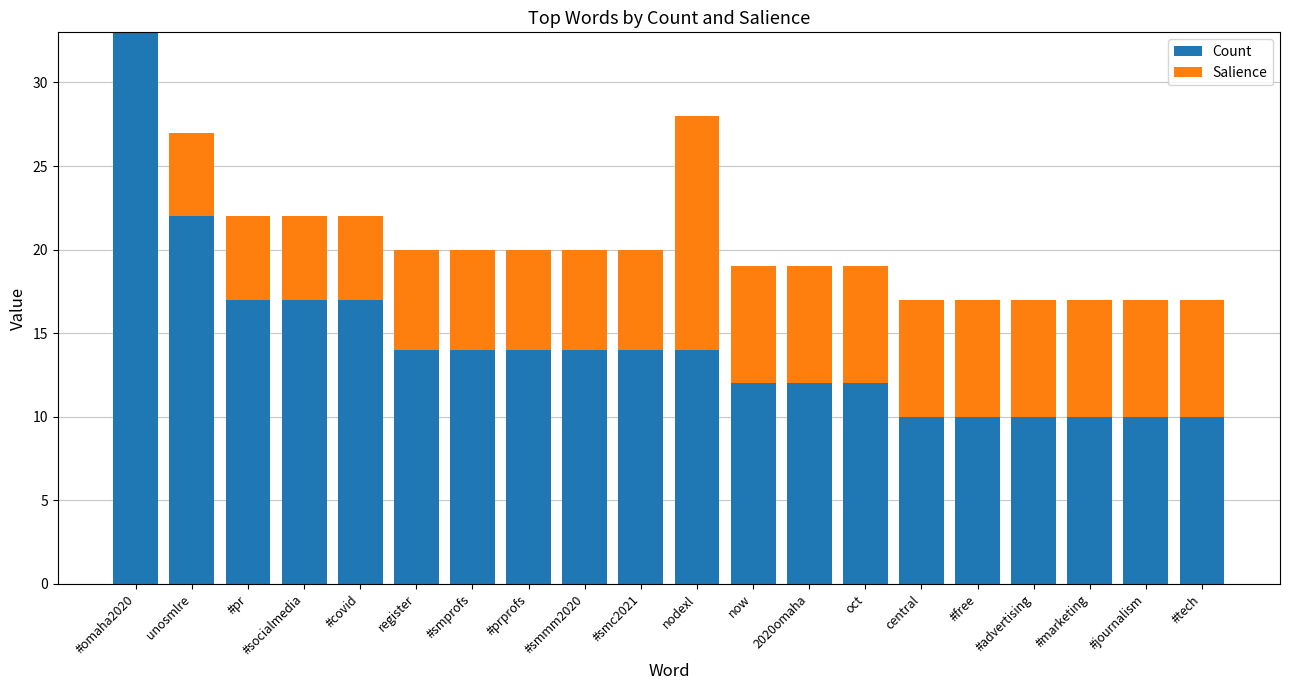

The Count series shows 22 at now. True or false?

False